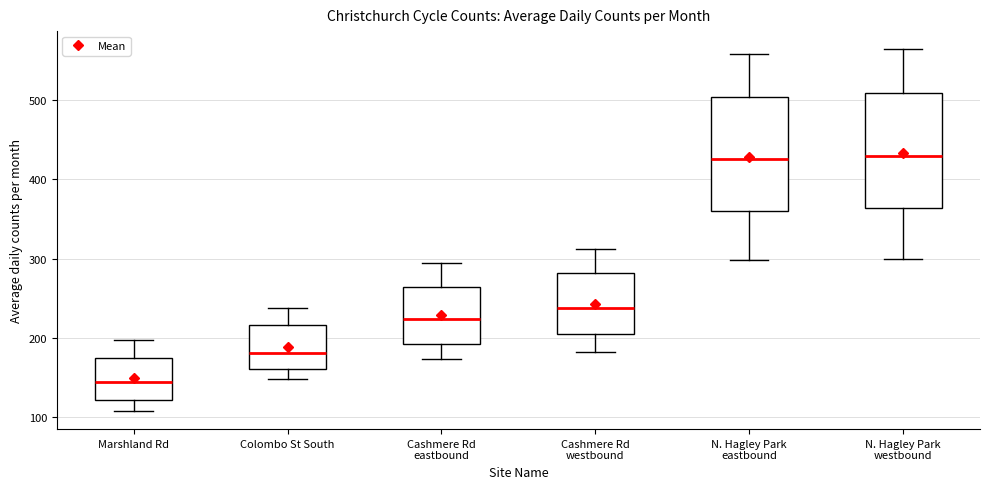

Reading left to right, read every box against the y-axis: the position of its median line, the range the box covers, and the ends of its whiskers. The values are not printed on the chart, so give them approximately, as read against the axis.

Marshland Rd: median 140, box 120 to 180, whiskers 110 to 200
Colombo St South: median 180, box 160 to 220, whiskers 150 to 240
Cashmere Rd eastbound: median 220, box 190 to 260, whiskers 170 to 300
Cashmere Rd westbound: median 240, box 210 to 280, whiskers 180 to 310
N. Hagley Park eastbound: median 430, box 360 to 500, whiskers 300 to 560
N. Hagley Park westbound: median 430, box 360 to 510, whiskers 300 to 560